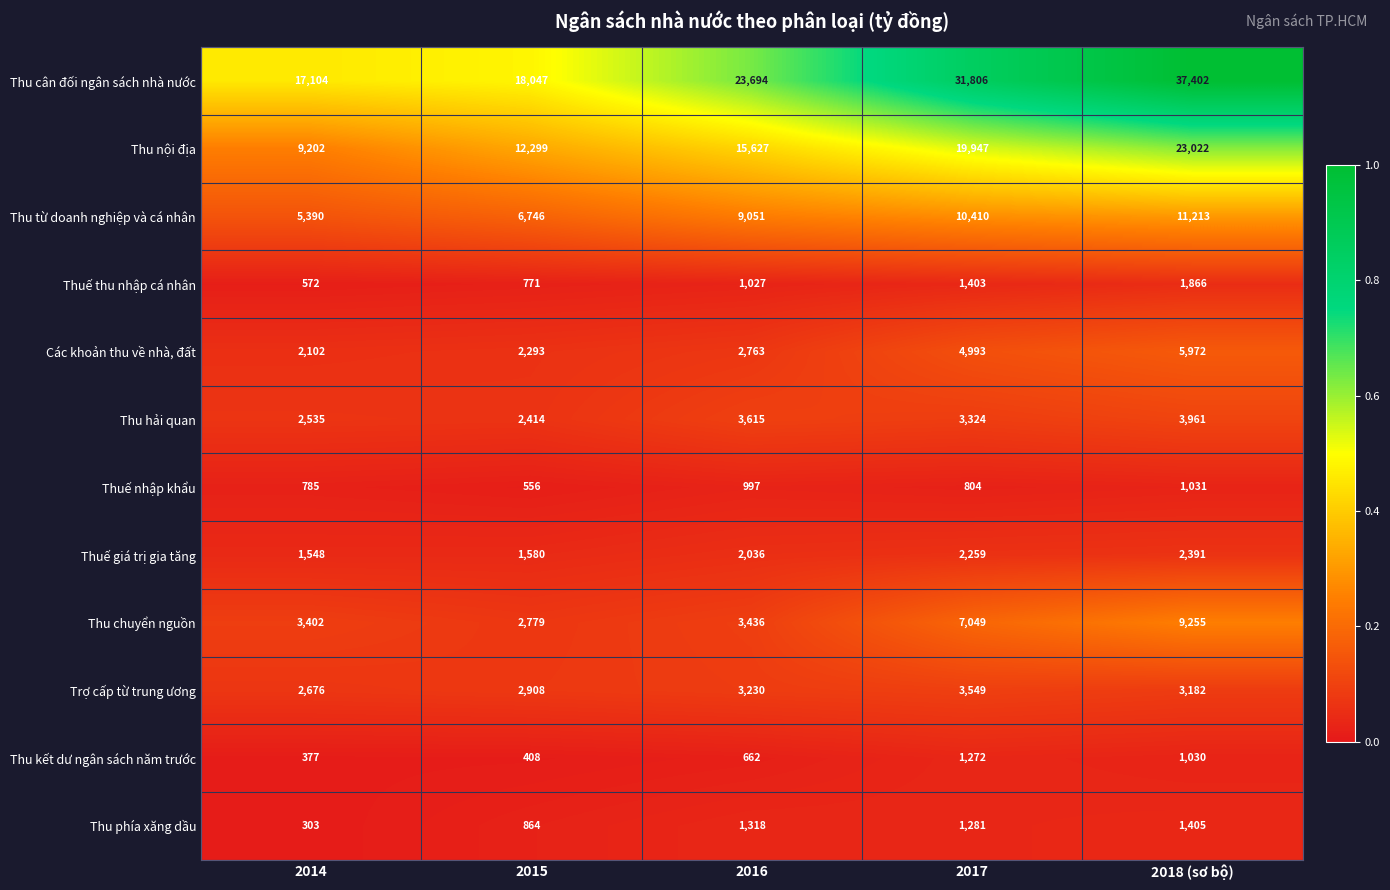

What is the difference between the highest and lowest values at 2015?

17639